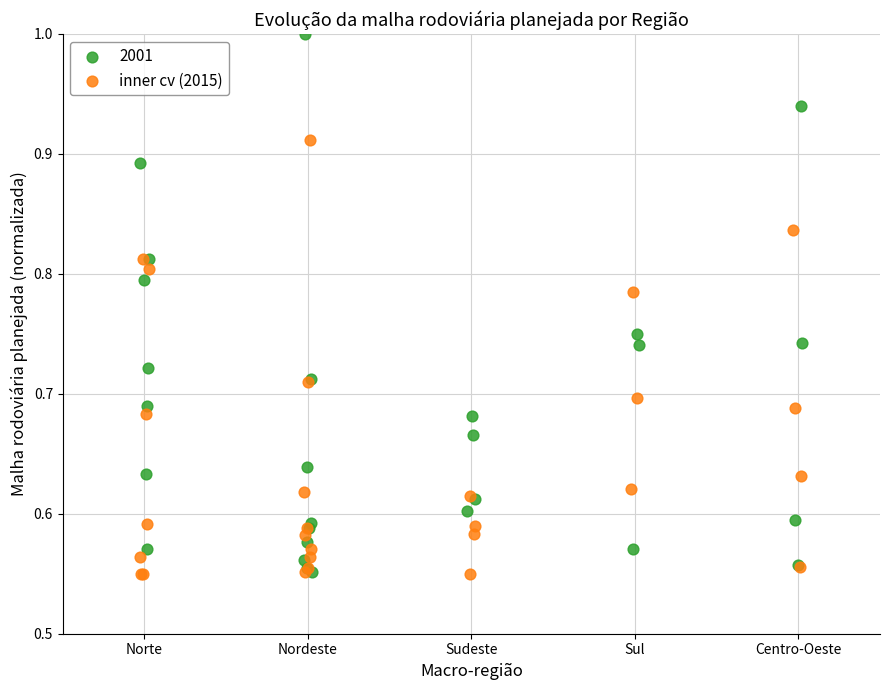

Which series reaches the maximum Y coordinate?

2001